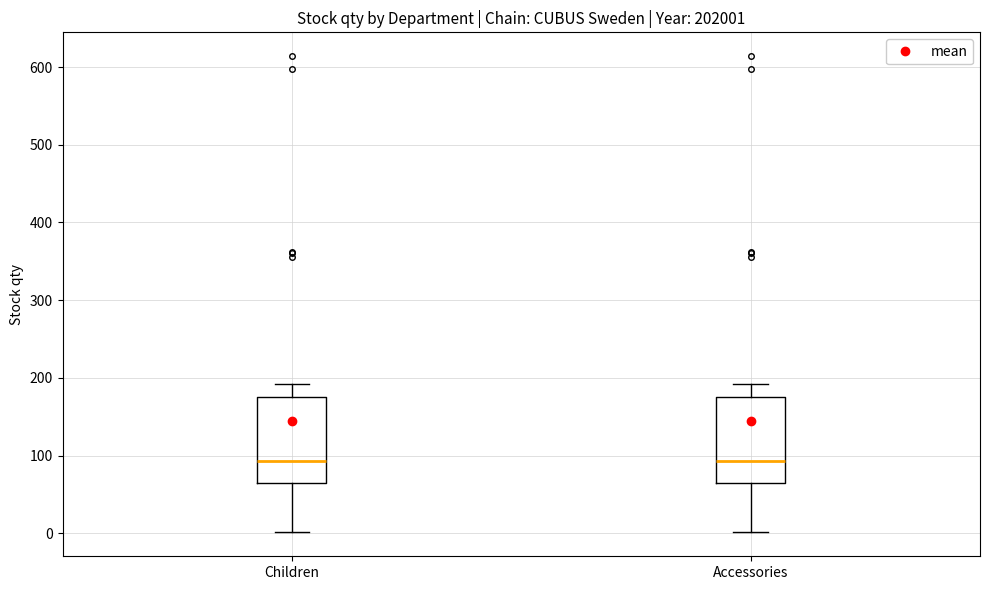

Reading left to right, transcribe this box plot: for each box, give where its median line is, the range the box spans, and where its two whiskers end, as read against the y-axis. The values are not printed on the chart, so give them approximately, as read against the axis.

Children: median 90, box 60 to 180, whiskers 0 to 190
Accessories: median 90, box 60 to 180, whiskers 0 to 190